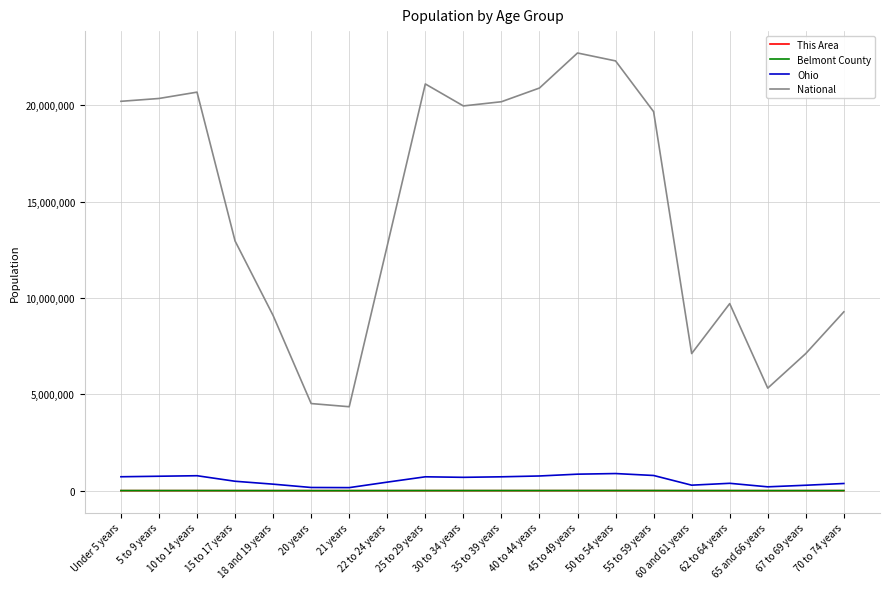

Which series changed the most between 21 years and 70 to 74 years?

National